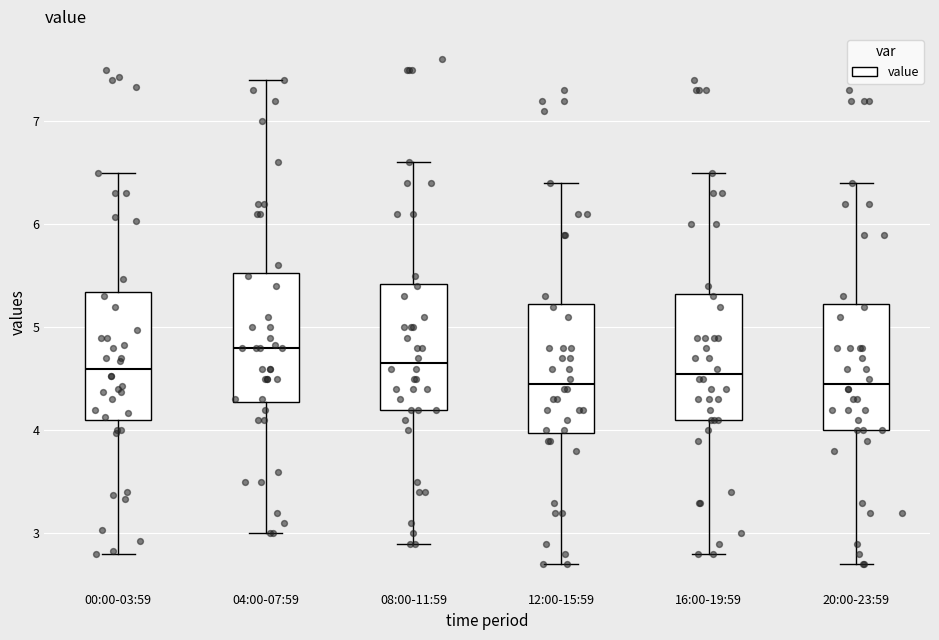

Reading left to right, transcribe this box plot: for each box, give where its median line is, the range the box spans, and where its two whiskers end, as read against the y-axis. The values are not printed on the chart, so give them approximately, as read against the axis.

00:00-03:59: median 4.6, box 4.1 to 5.3, whiskers 2.8 to 6.5
04:00-07:59: median 4.8, box 4.3 to 5.5, whiskers 3.0 to 7.4
08:00-11:59: median 4.7, box 4.2 to 5.4, whiskers 2.9 to 6.6
12:00-15:59: median 4.5, box 4.0 to 5.2, whiskers 2.7 to 6.4
16:00-19:59: median 4.6, box 4.1 to 5.3, whiskers 2.8 to 6.5
20:00-23:59: median 4.5, box 4.0 to 5.2, whiskers 2.7 to 6.4